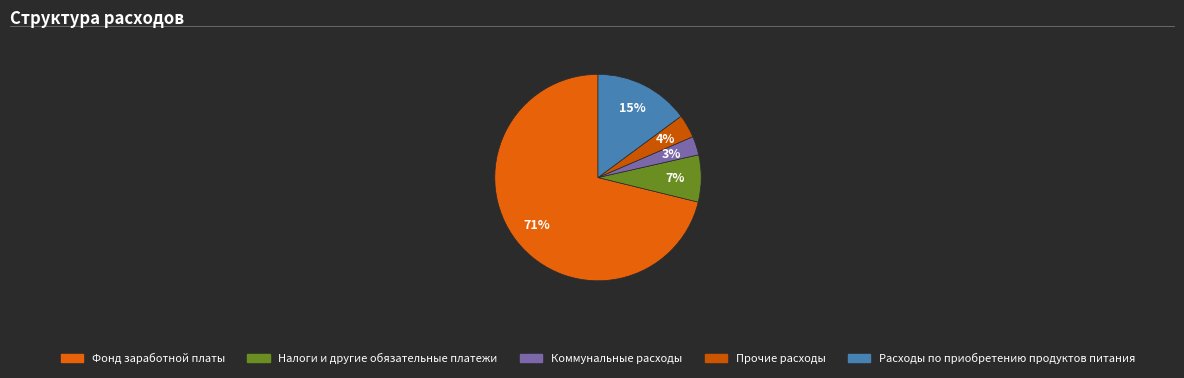

Does Прочие расходы account for over 50% of the chart?

No